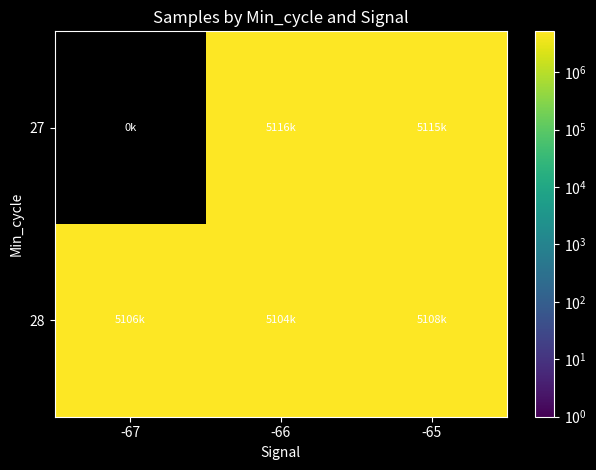

What is the total value across all series at -66?

10220064.9